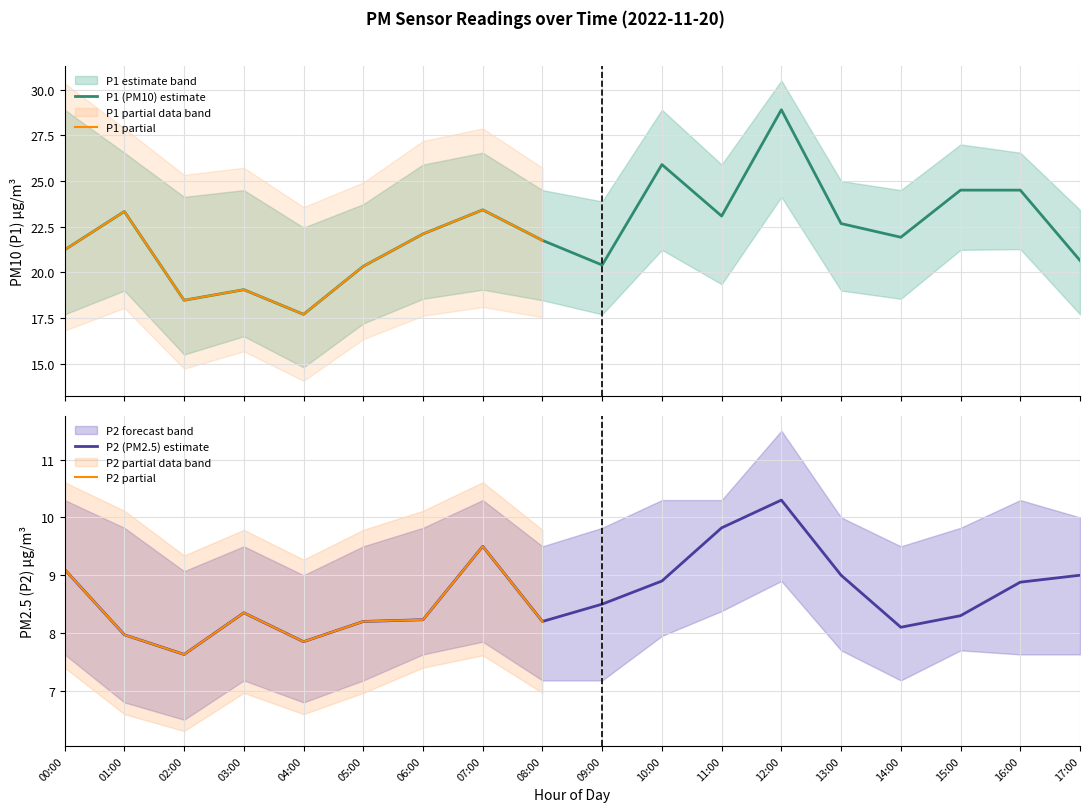

Which series has the largest total across all categories?

P1_upper